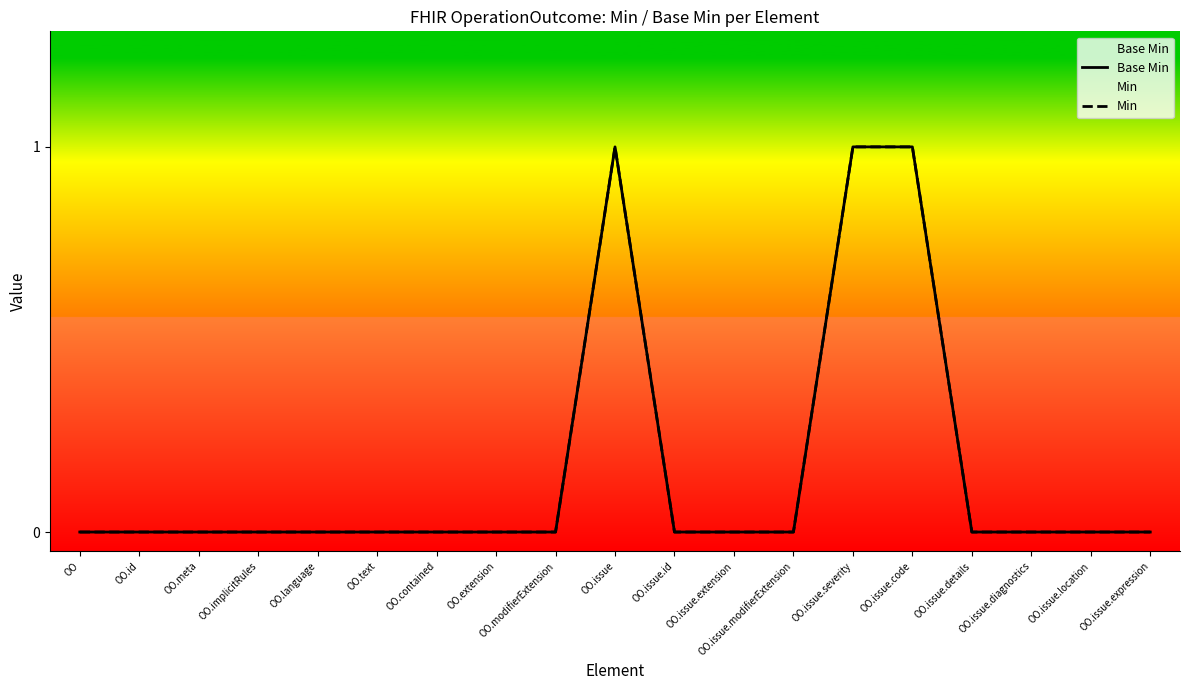

Count the number of data series in this chart.

2